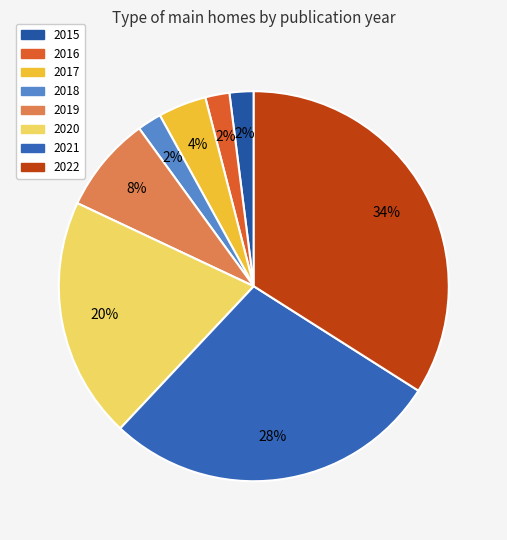

Count the number of slices in the pie.

8